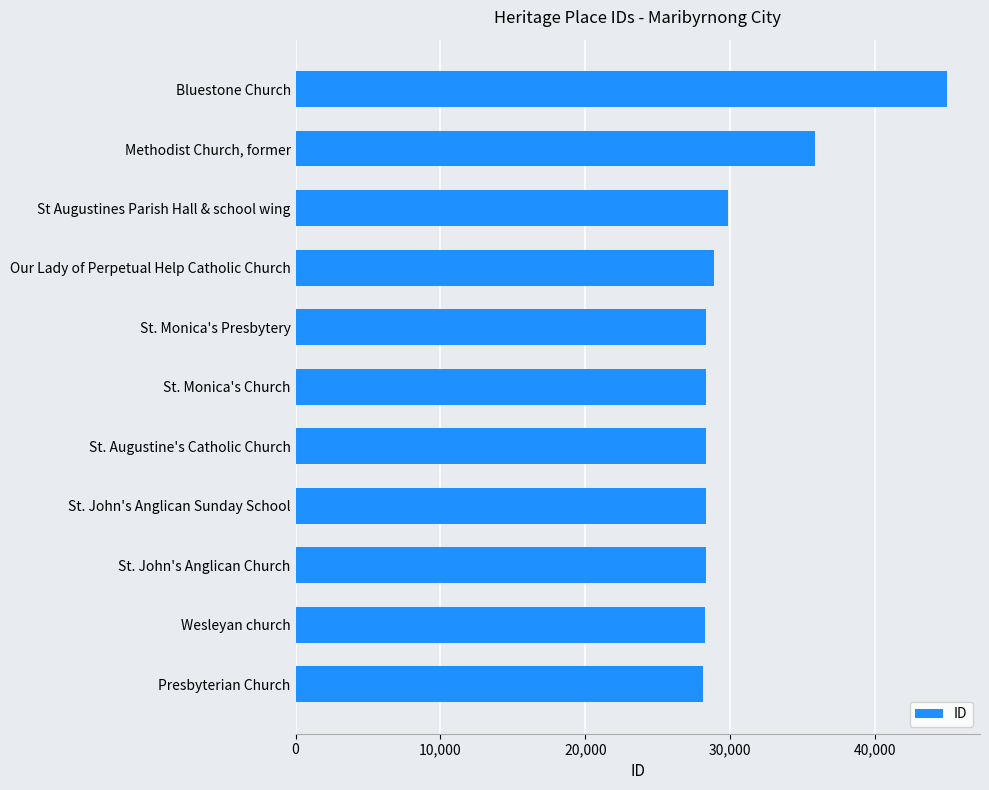

Between Bluestone Church and St. Monica's Church, which is larger?

Bluestone Church